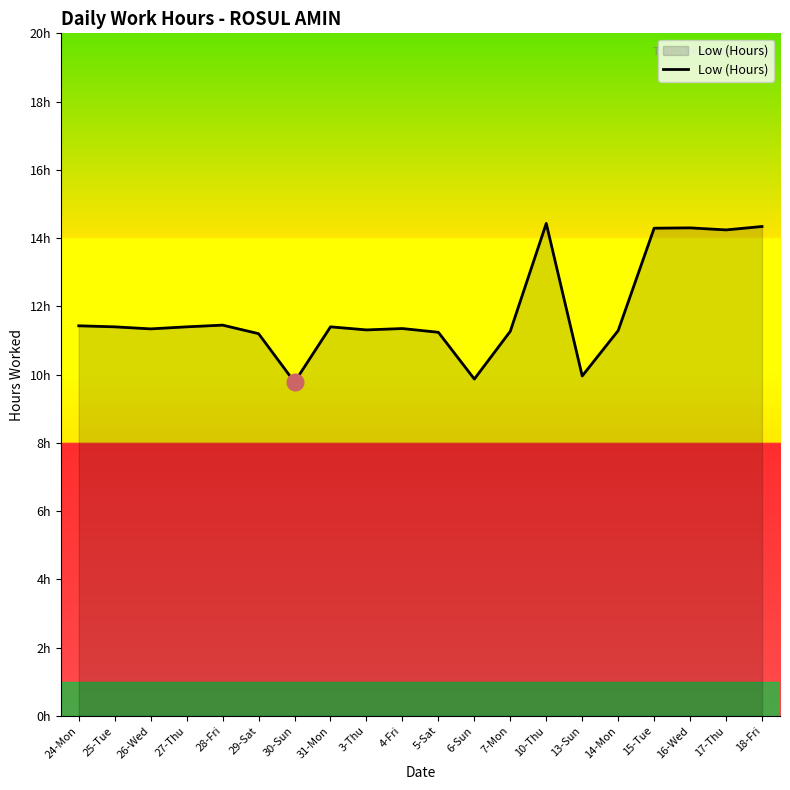

Read the value at 25-Tue.

11.4